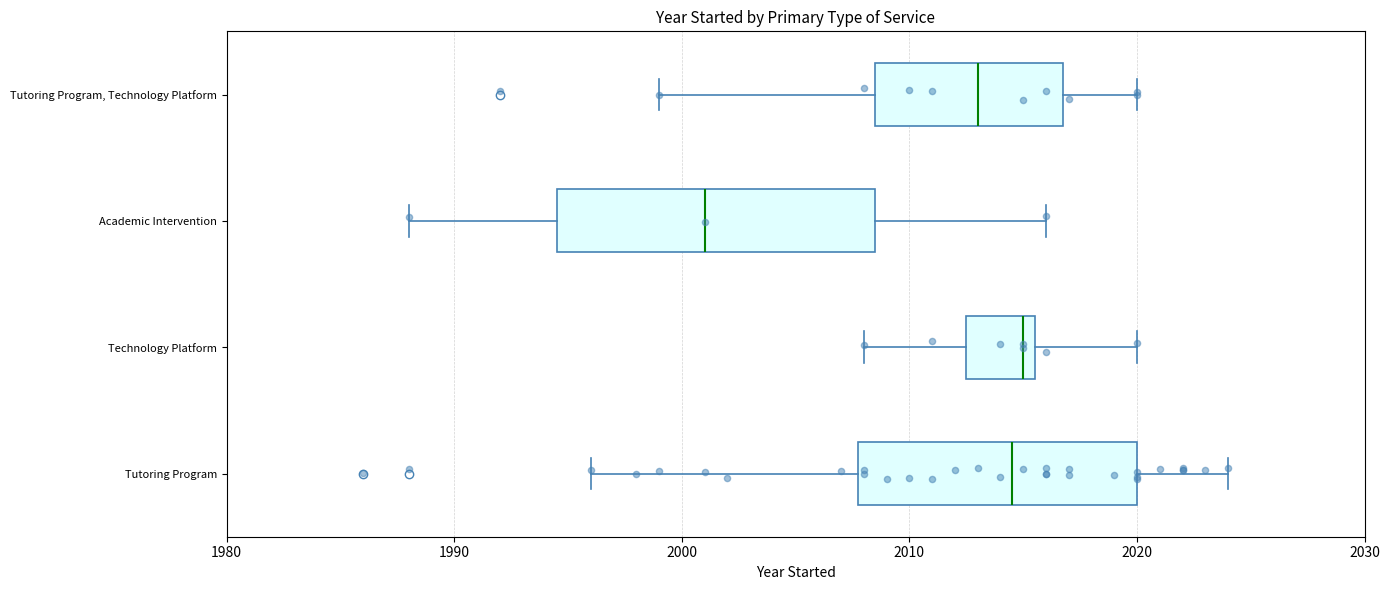

Where does the right whisker of the box for Academic Intervention end on the x-axis? The values are not printed on the chart, so give them approximately, as read against the axis.

2016